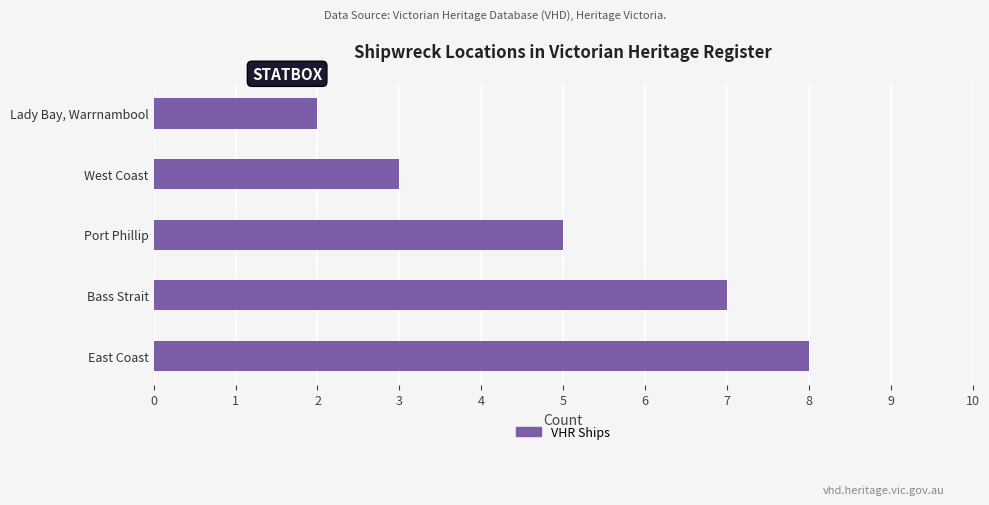

Are the bars grouped side by side (vs. stacked)?

No